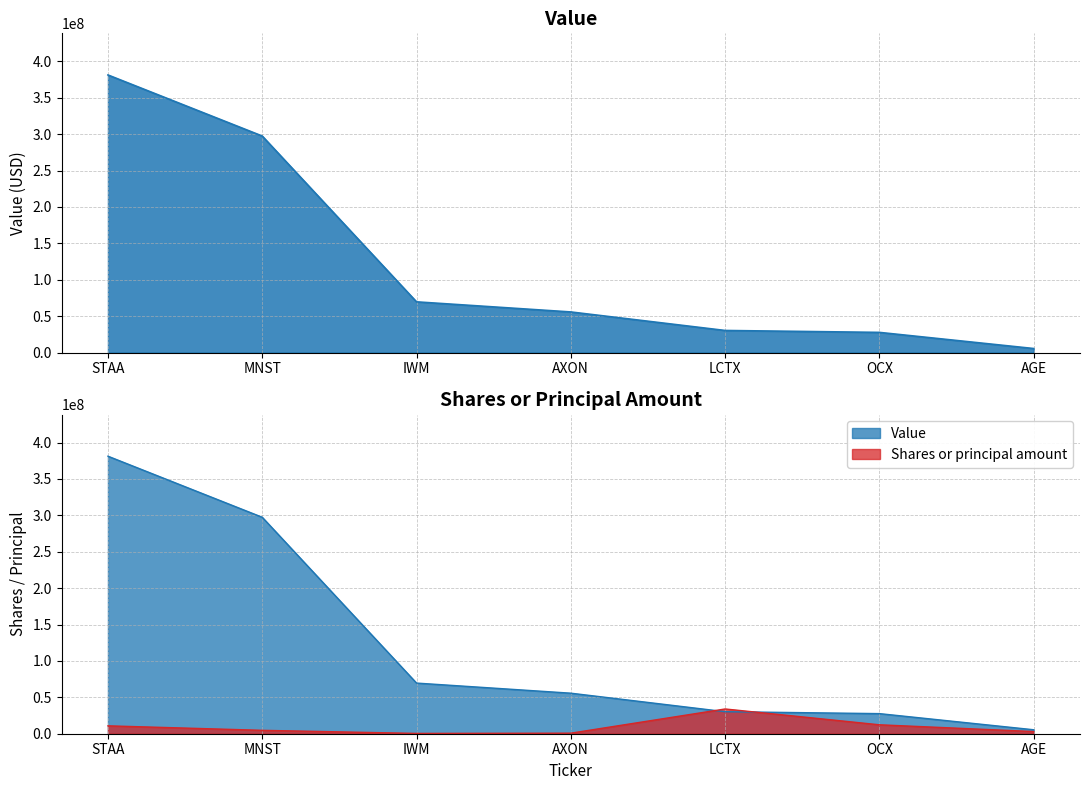

What is the value of the Shares or principal amount point at the 2nd from the left?

4679308